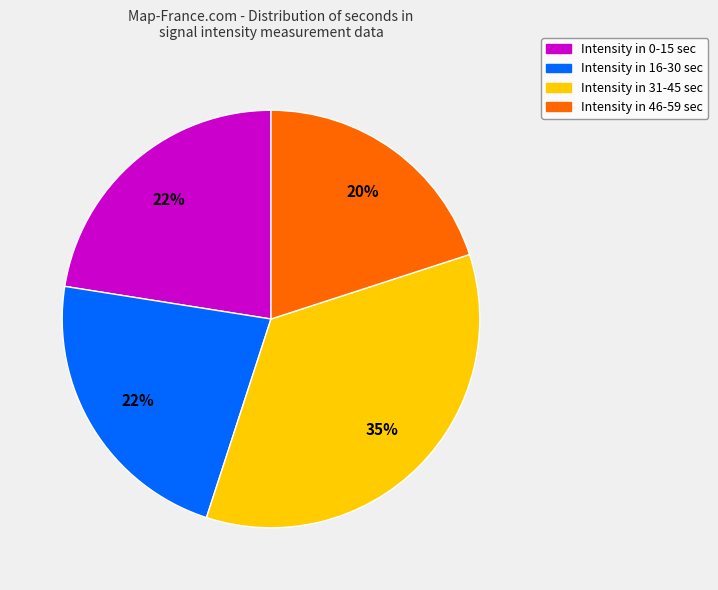

How many slices are in this pie chart?

4